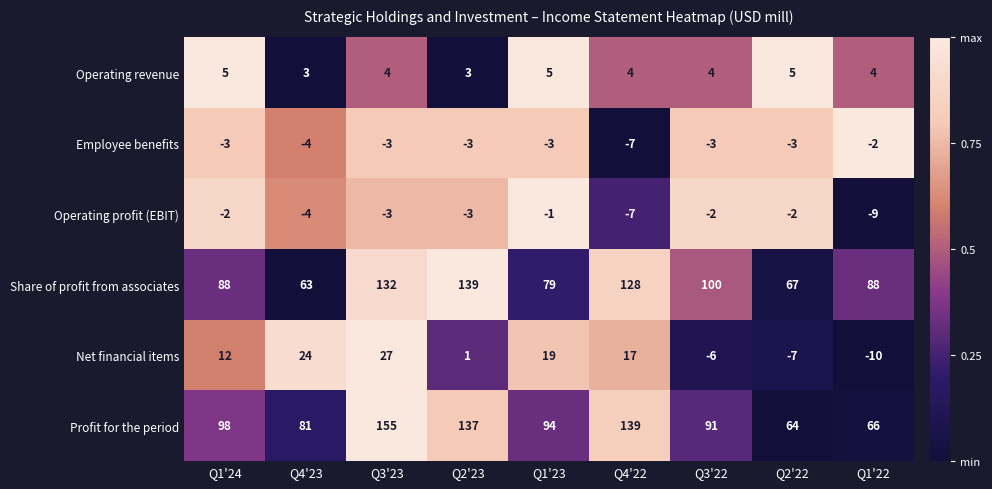

What is the total value across all series at Q1'22?

137